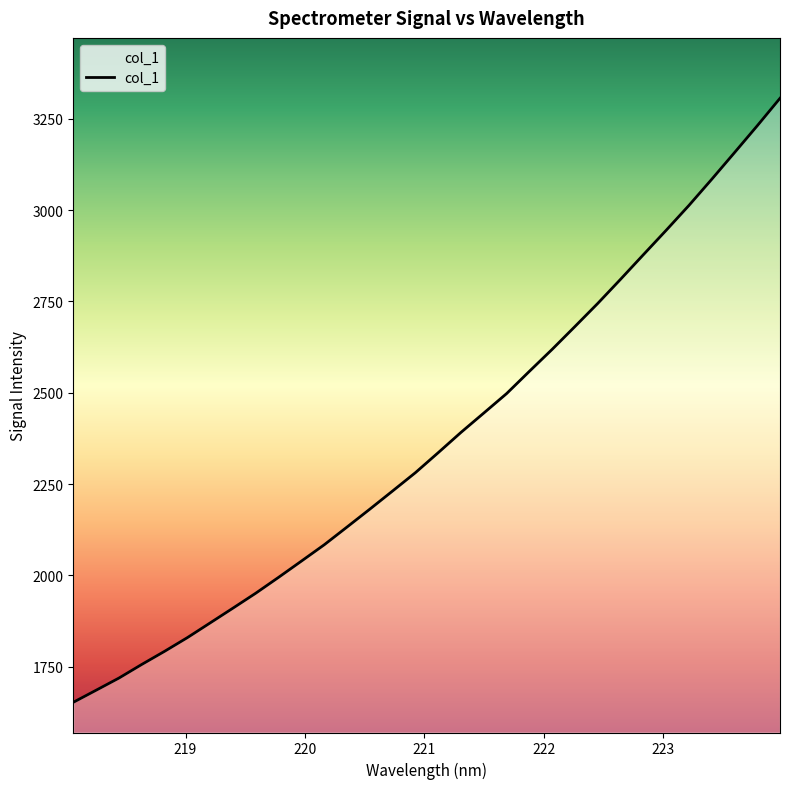

What is the minimum value shown in the chart?

1652.6